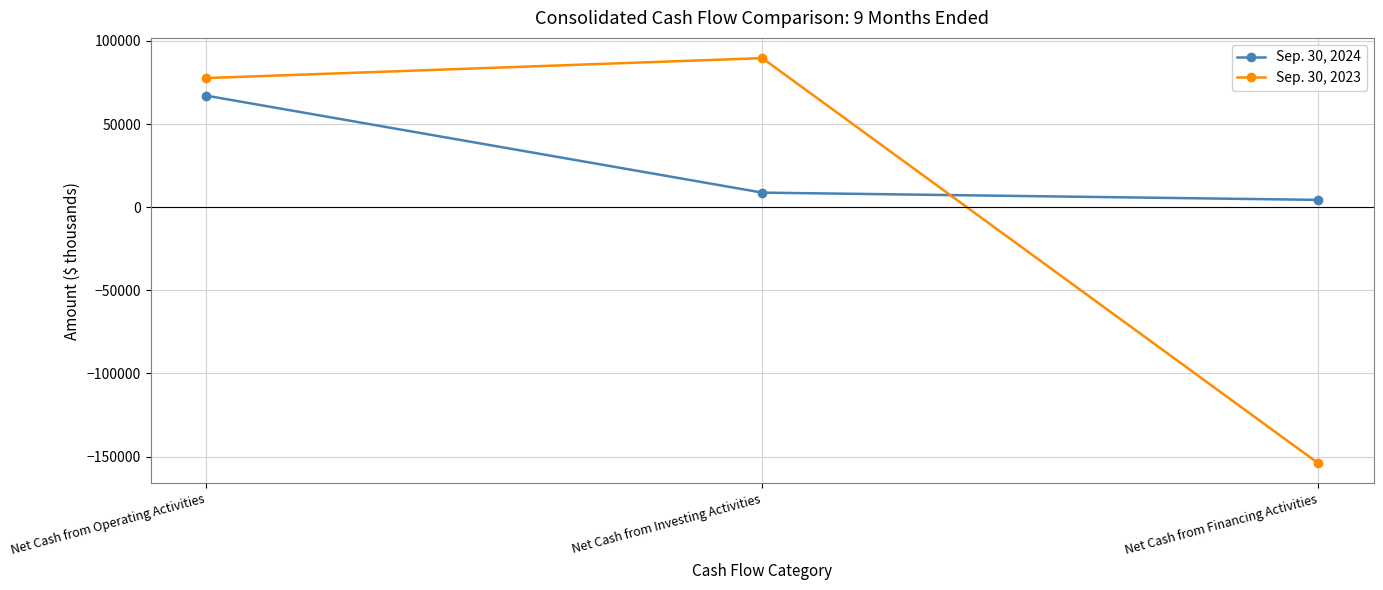

Does the chart display data point markers on the line(s)?

Yes